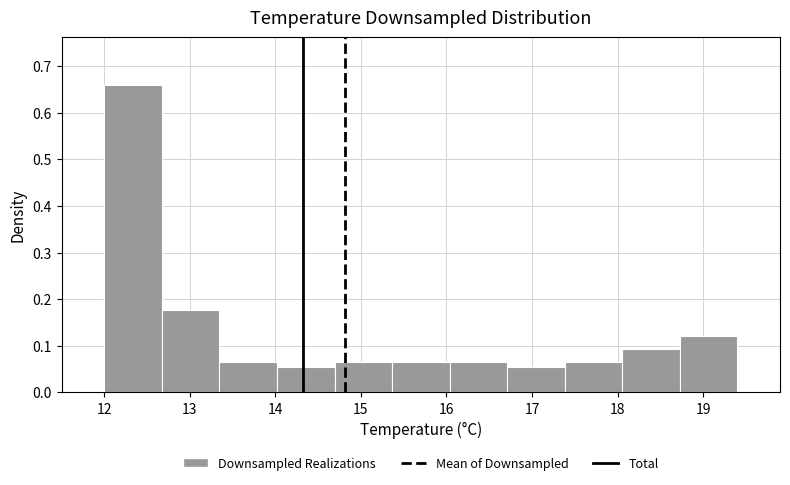

Reading left to right, transcribe this chart: for each bar, give the range it covers on the x-axis and its height. Neither the bar edges nor the heights are printed on the chart, so give them approximately, as read against the axes.

12.0 to 12.7: 0.66
12.7 to 13.3: 0.18
13.3 to 14.0: 0.07
14.0 to 14.7: 0.06
14.7 to 15.4: 0.07
15.4 to 16.0: 0.07
16.0 to 16.7: 0.07
16.7 to 17.4: 0.06
17.4 to 18.1: 0.07
18.1 to 18.7: 0.09
18.7 to 19.4: 0.12